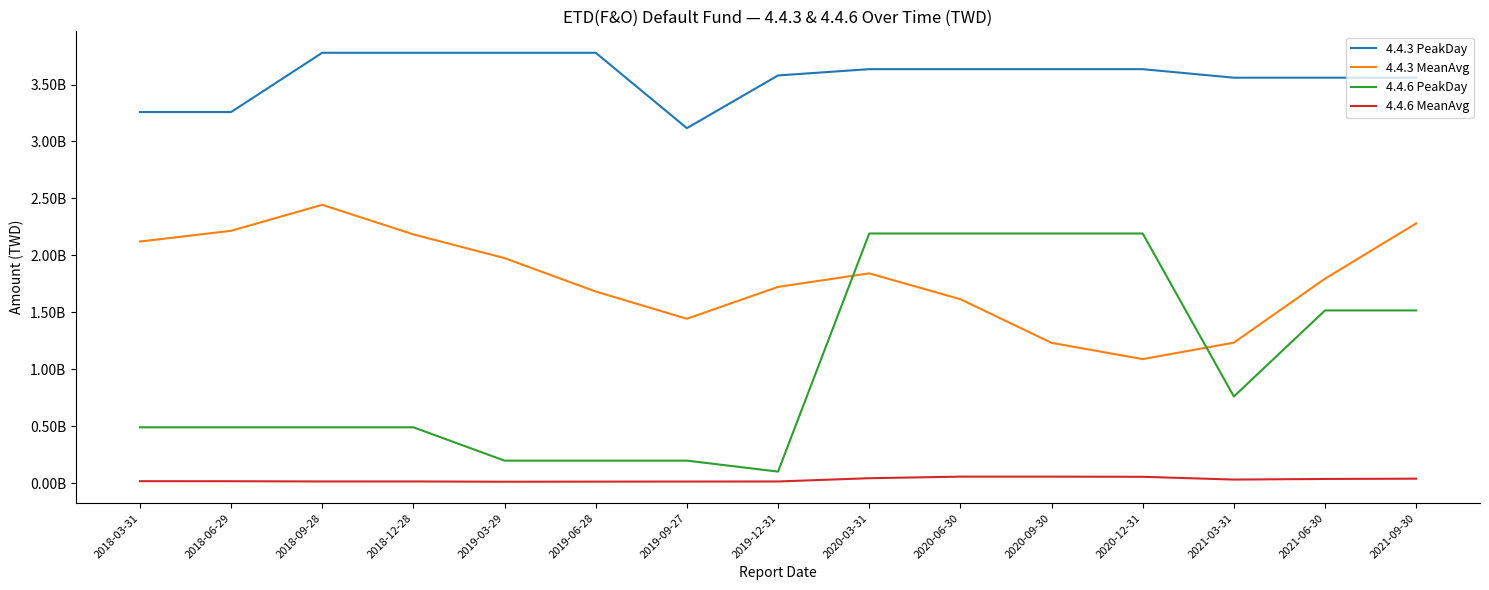

Is this an area chart (filled region under the line)?

No